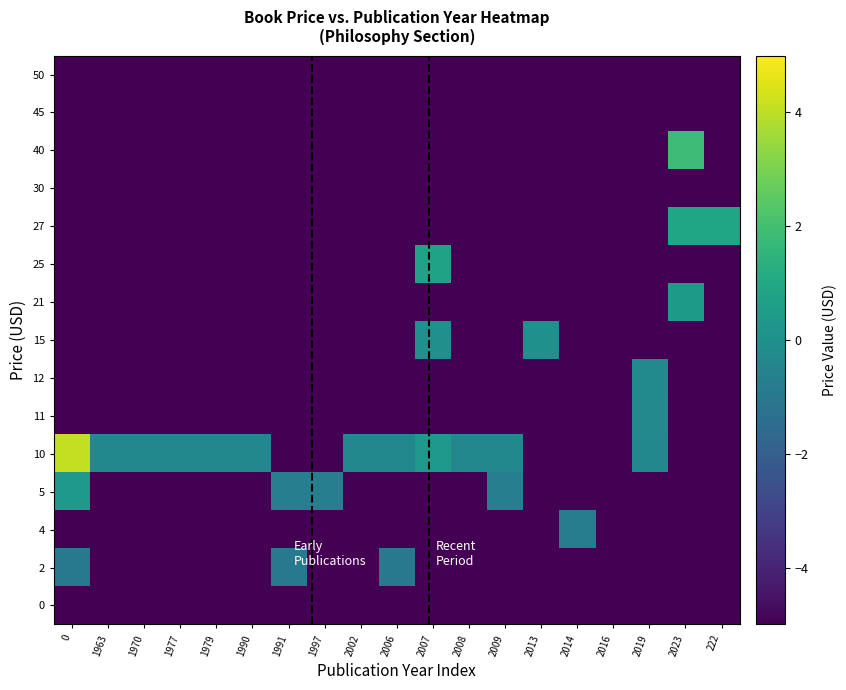

What is the smallest value displayed?

-5.0